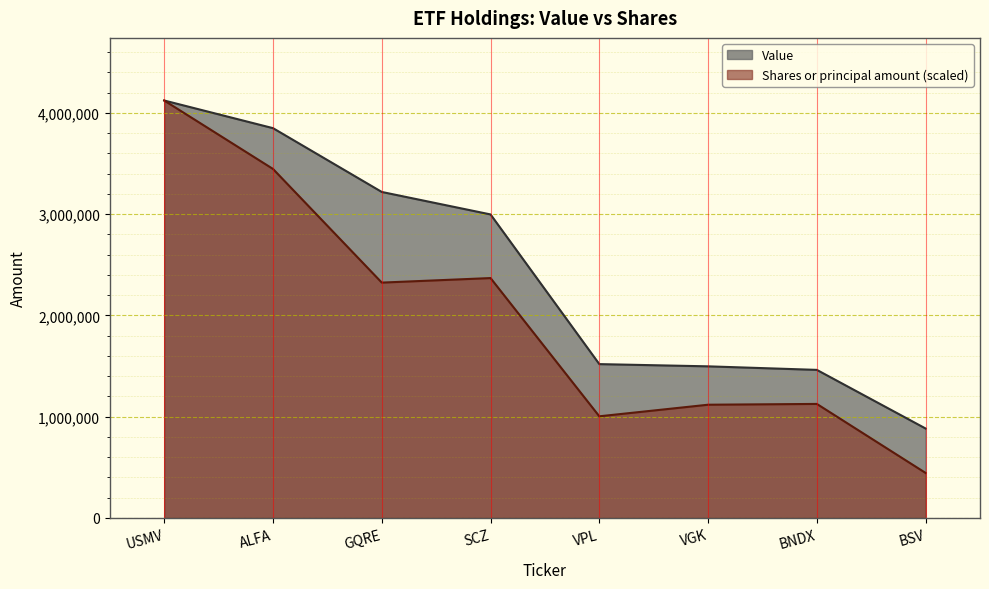

True or false: Shares or principal amount has a value of 351808.7 at BNDX.

False